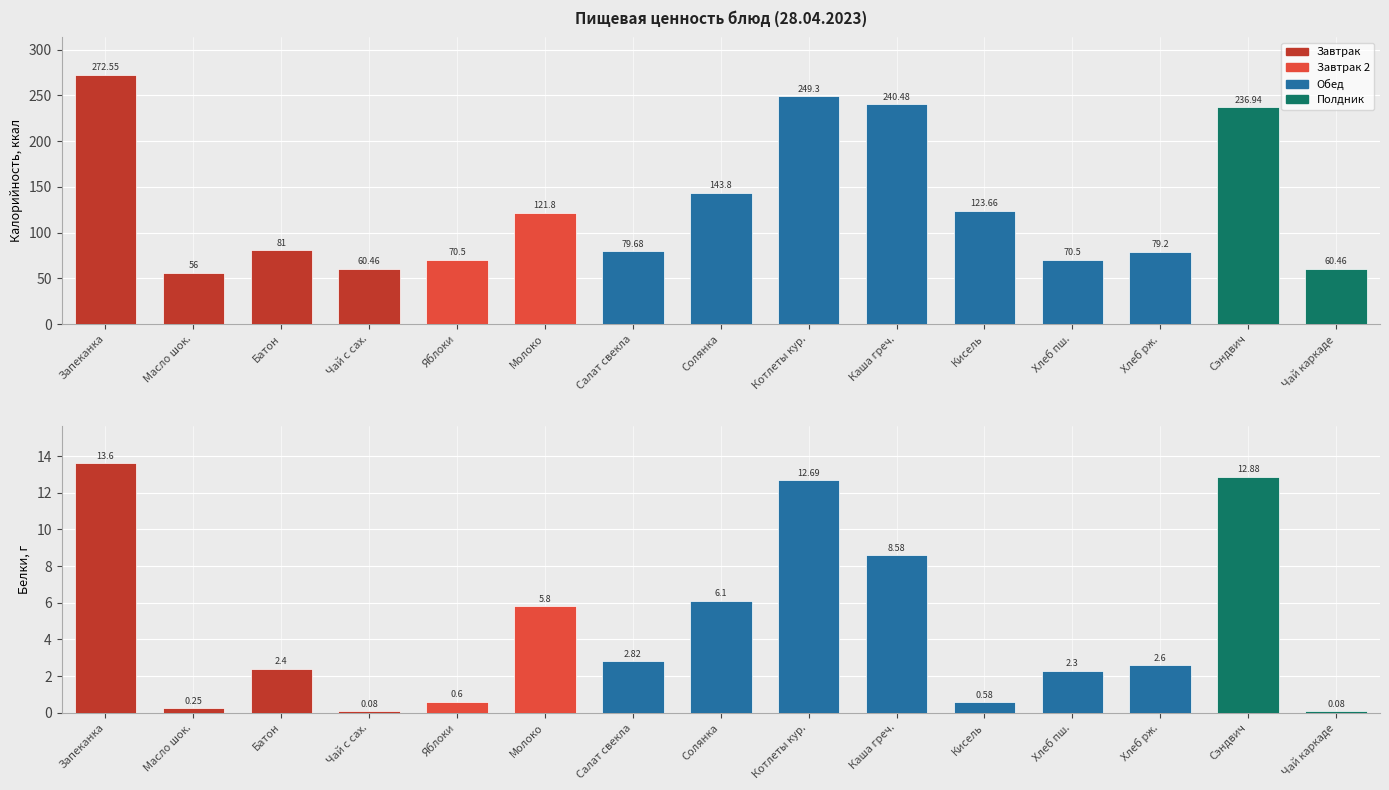

How many groups of bars are there?

15